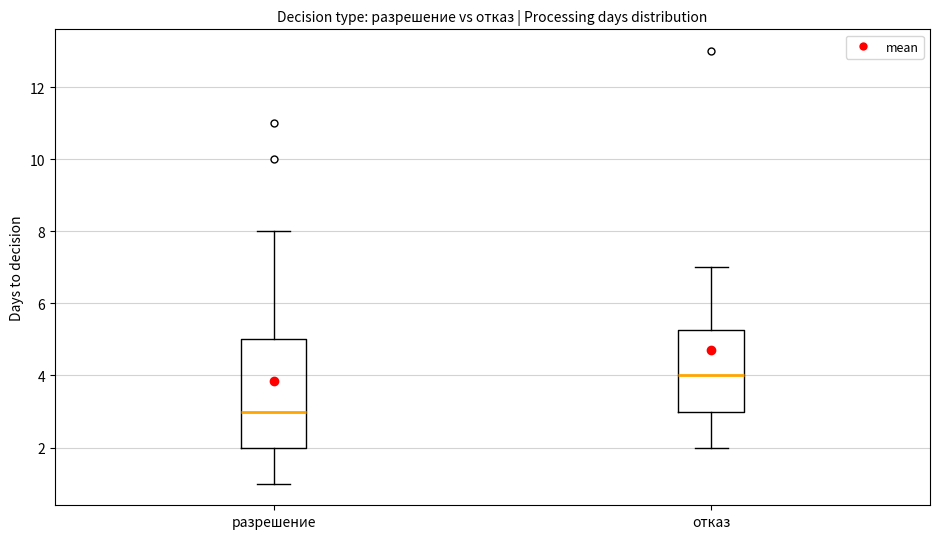

Which box is the tallest, from its lower edge to its upper edge?

разрешение